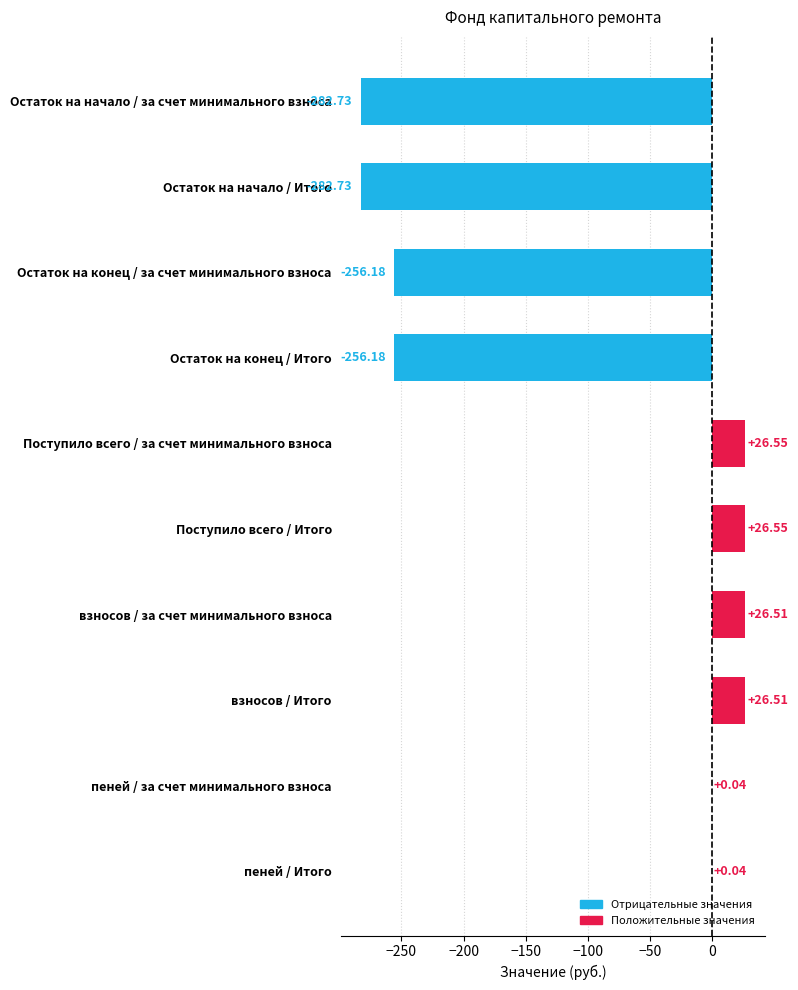

What is the sum of all values?

-971.6